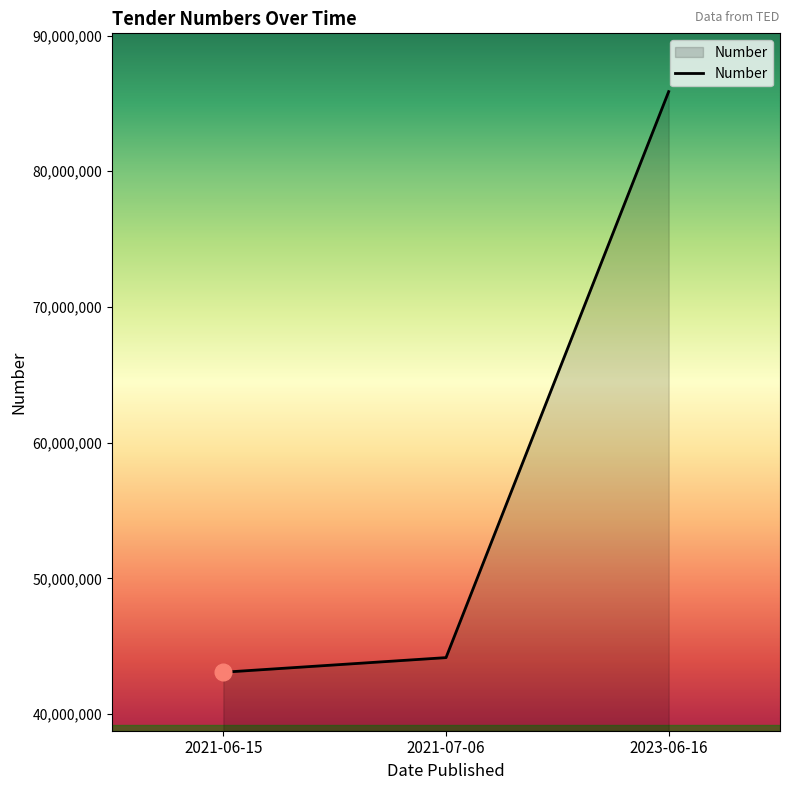

What is the difference between the second highest and minimum values?

1076643